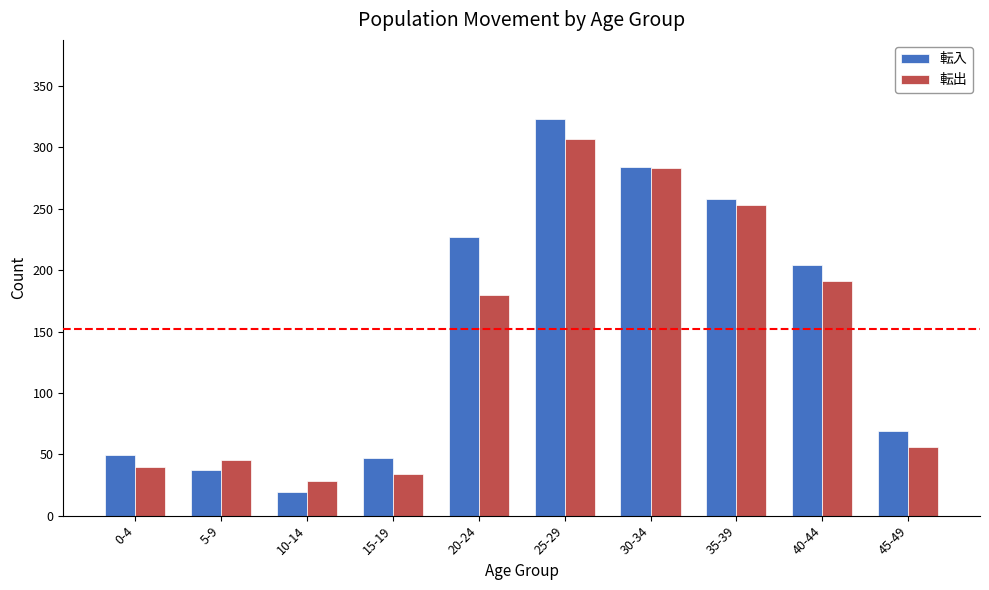

Is it true that 転入 equals 18 at 5-9?

False